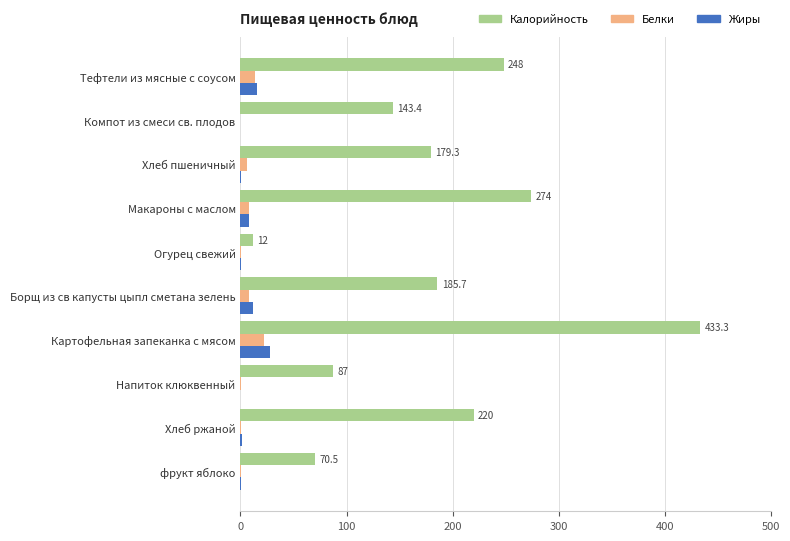

The Калорийность series shows 107.2 at Макароны с маслом. True or false?

False